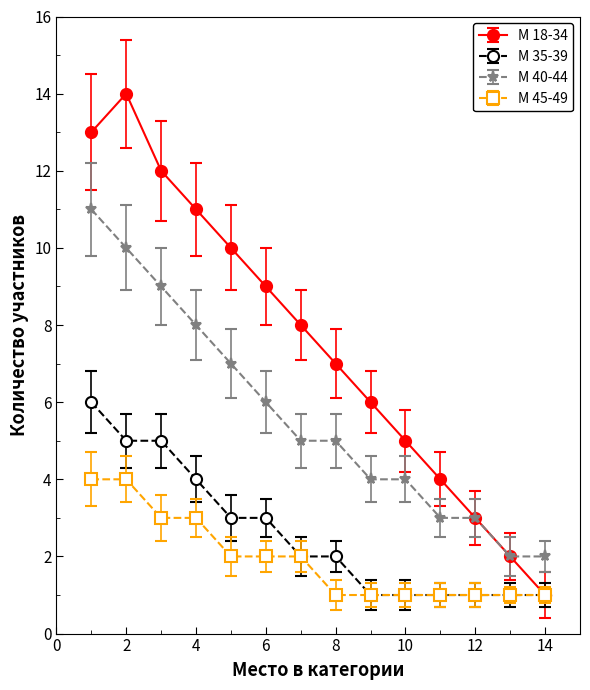

What is the greatest value displayed?

14